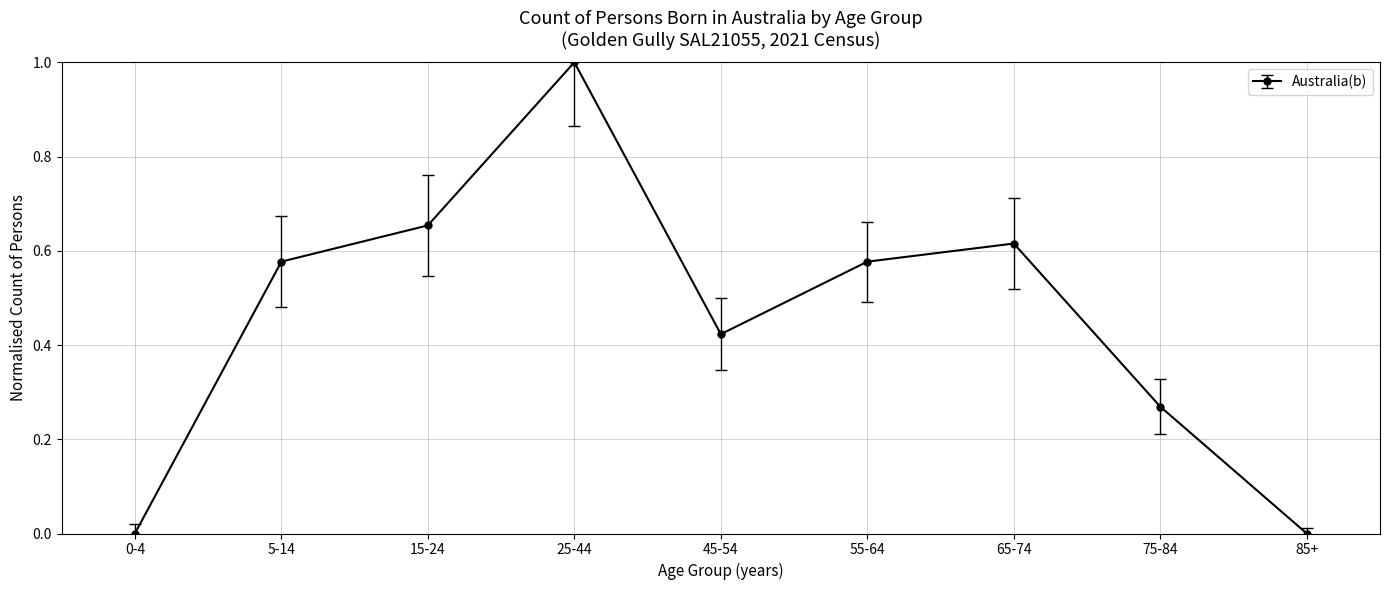

What is the label of the 3rd point from the left?

15-24